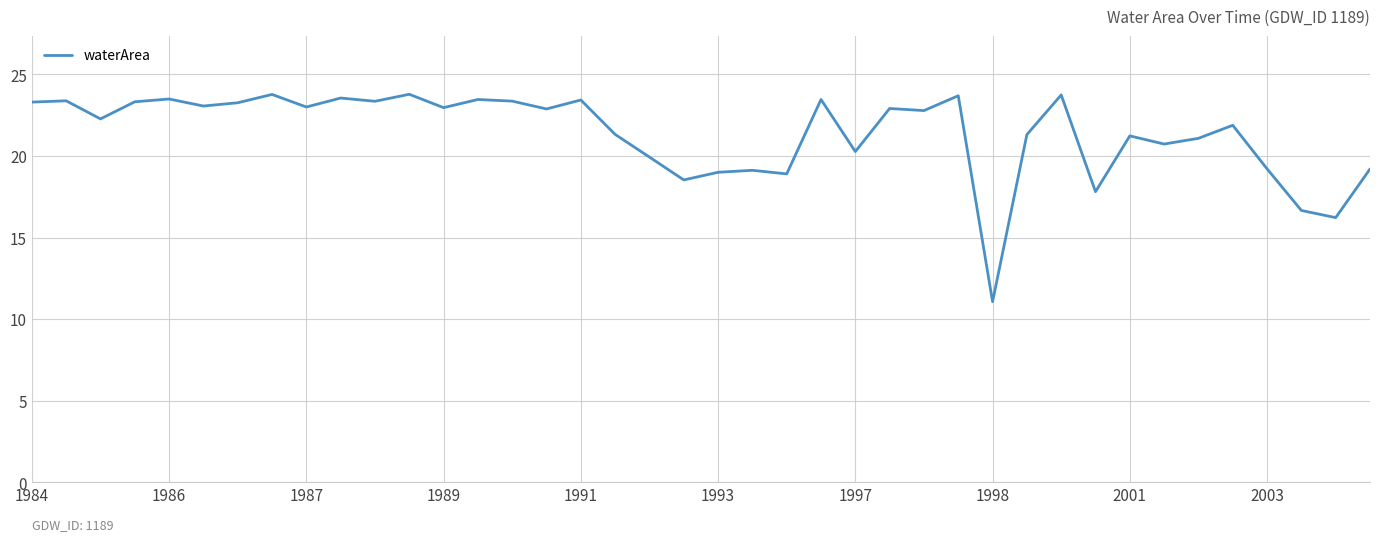

What is the greatest value displayed?

23.8